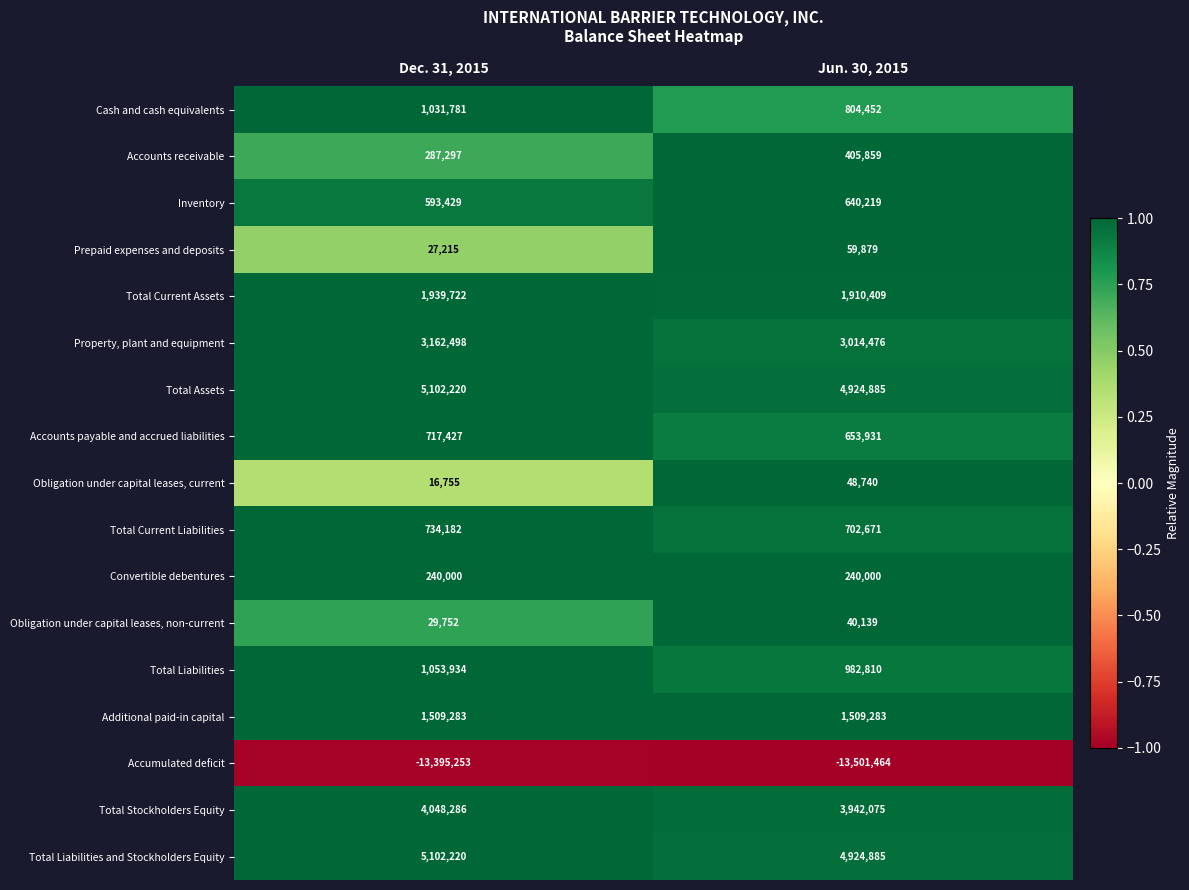

What is the smallest value displayed?

-13501464